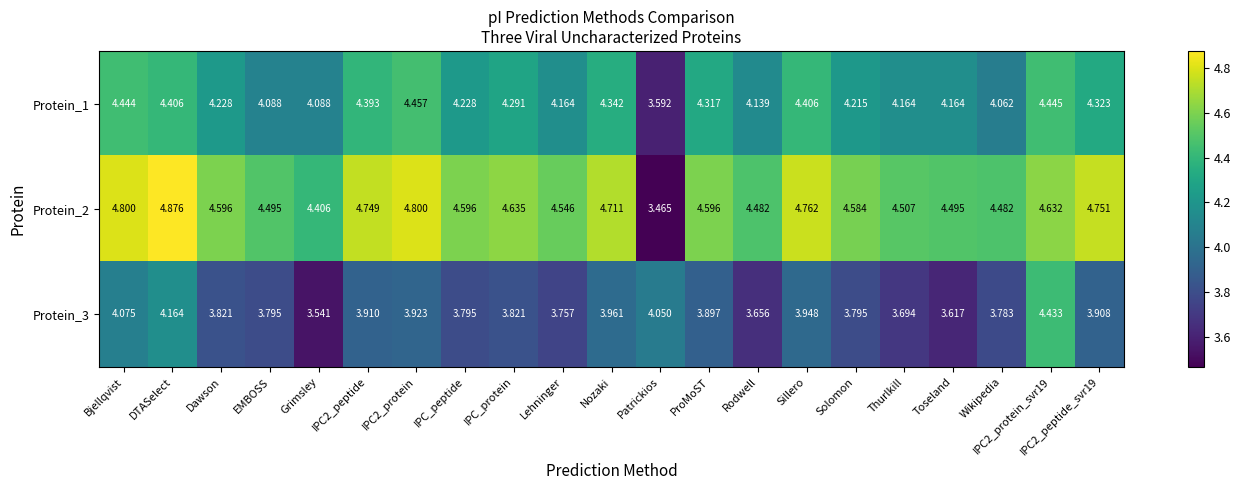

At which category does the chart reach its minimum across all series?

Patrickios